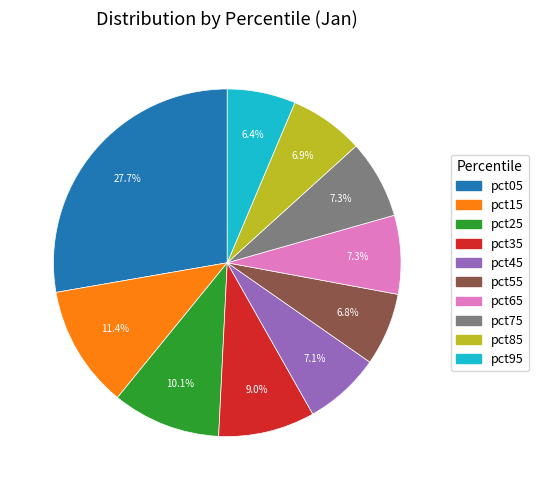

How many slices are in this pie chart?

10